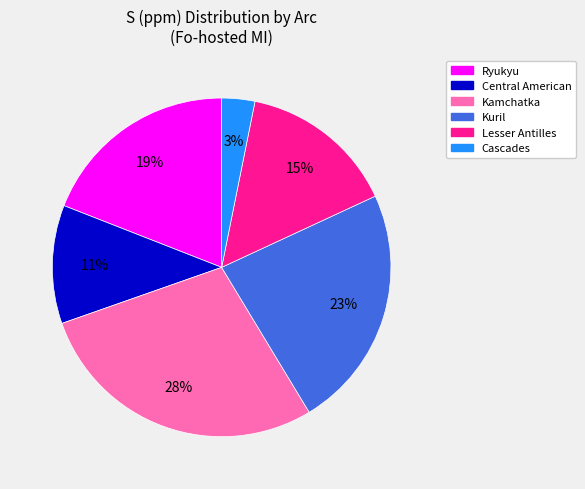

To the nearest percent, what is the difference between the largest and smallest slice percentages?

25%